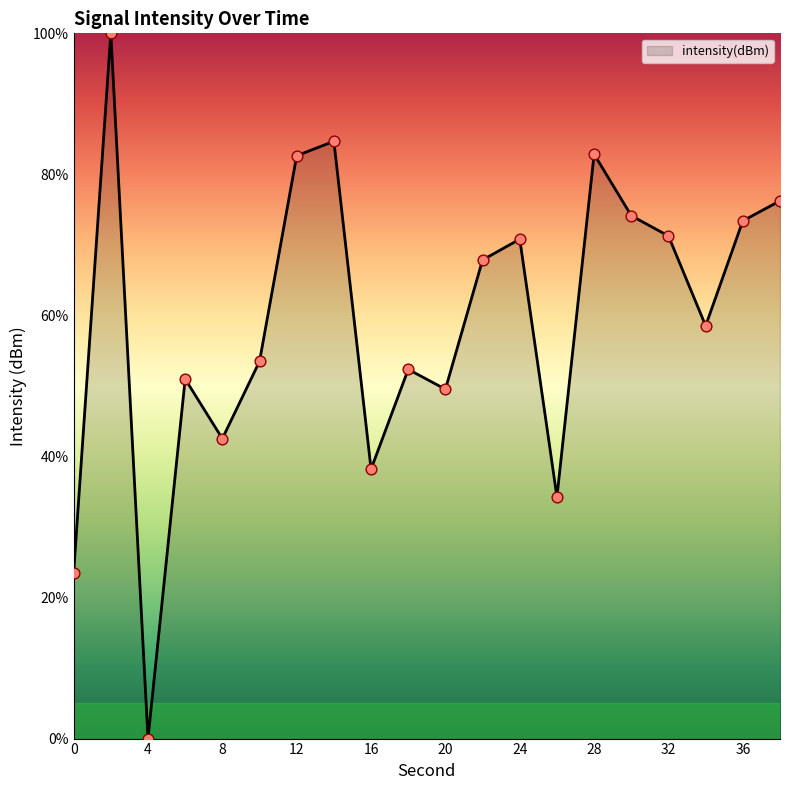

What is the difference between the maximum and minimum values?

100.0